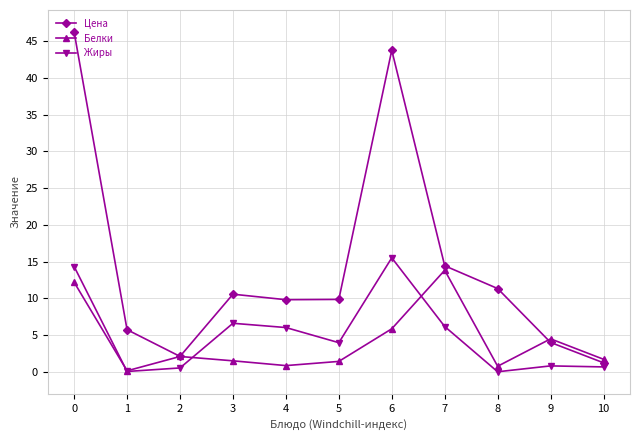

Which series has the largest range (max minus min)?

Цена